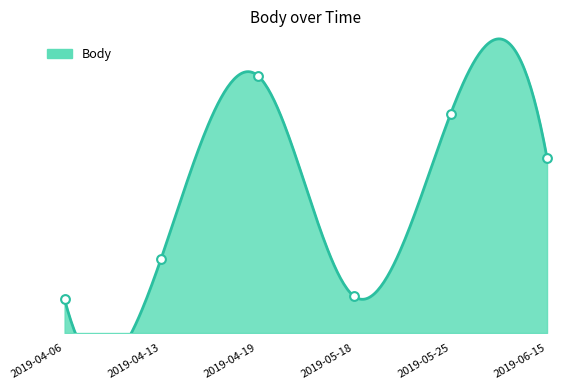

What is the change in value from 2019-05-25 to 2019-04-06?

-1245